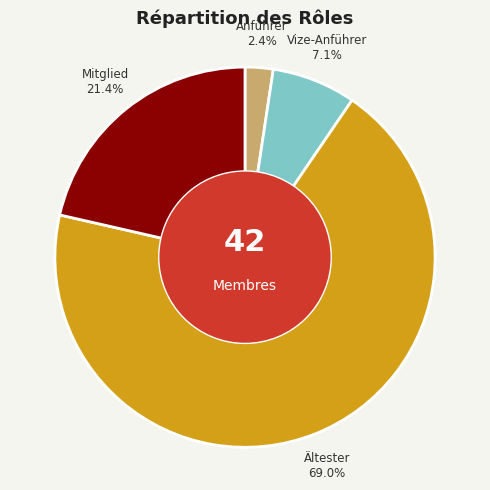

True or false: Anführer accounts for 2% of the total.

True